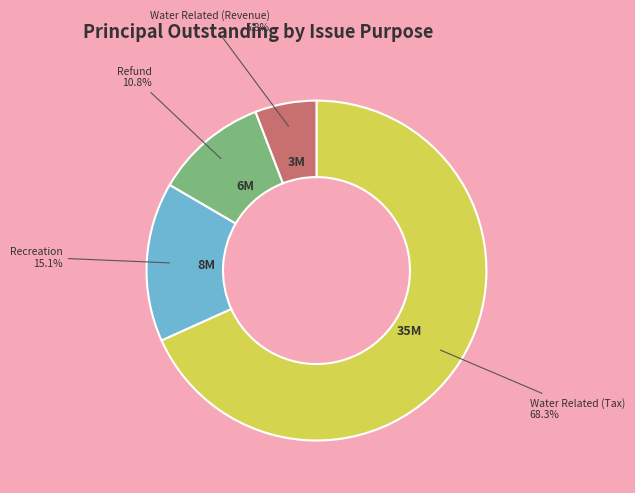

To the nearest percent, what is the difference between the largest and smallest slice percentages?

62%